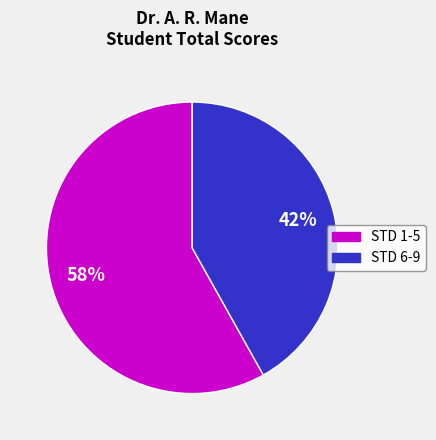

Is there any slice that represents more than half of the pie?

Yes